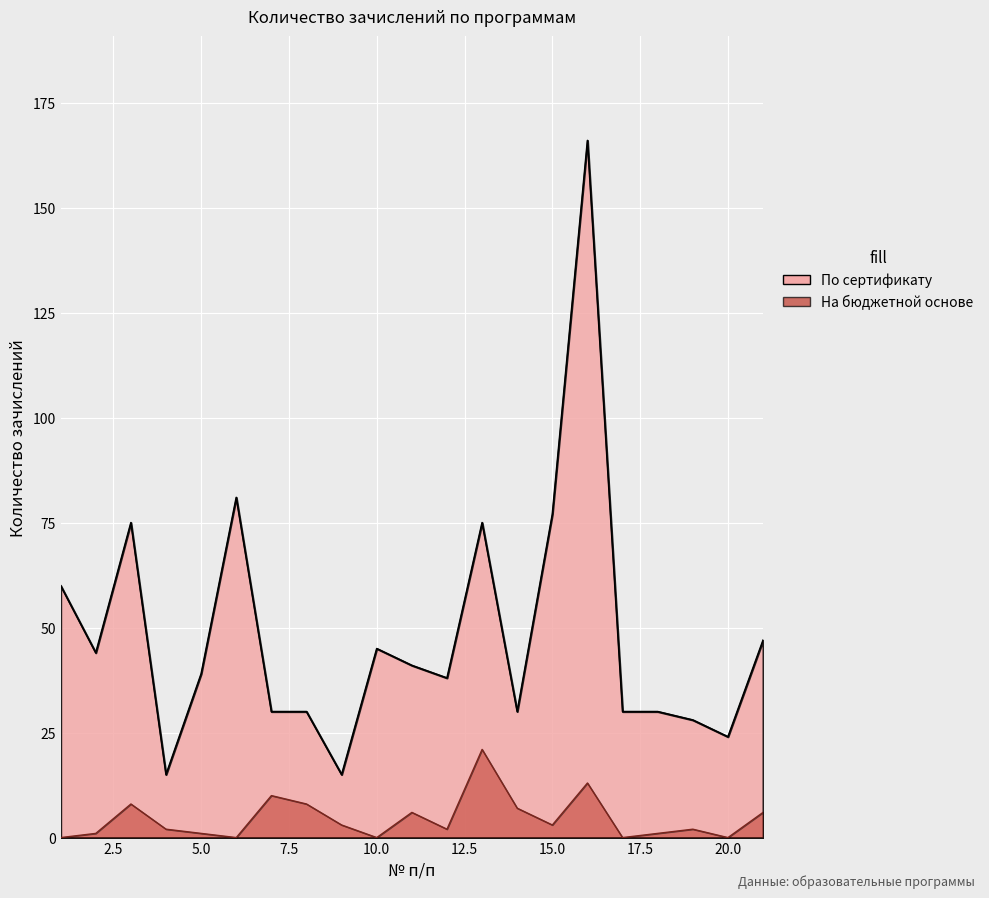

Which series has the widest spread of values?

По сертификату